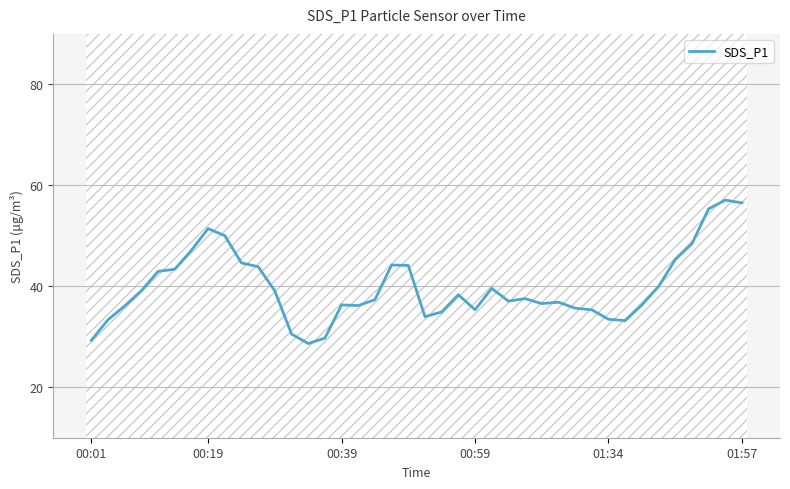

Which has a higher value, 6 or 35?

6